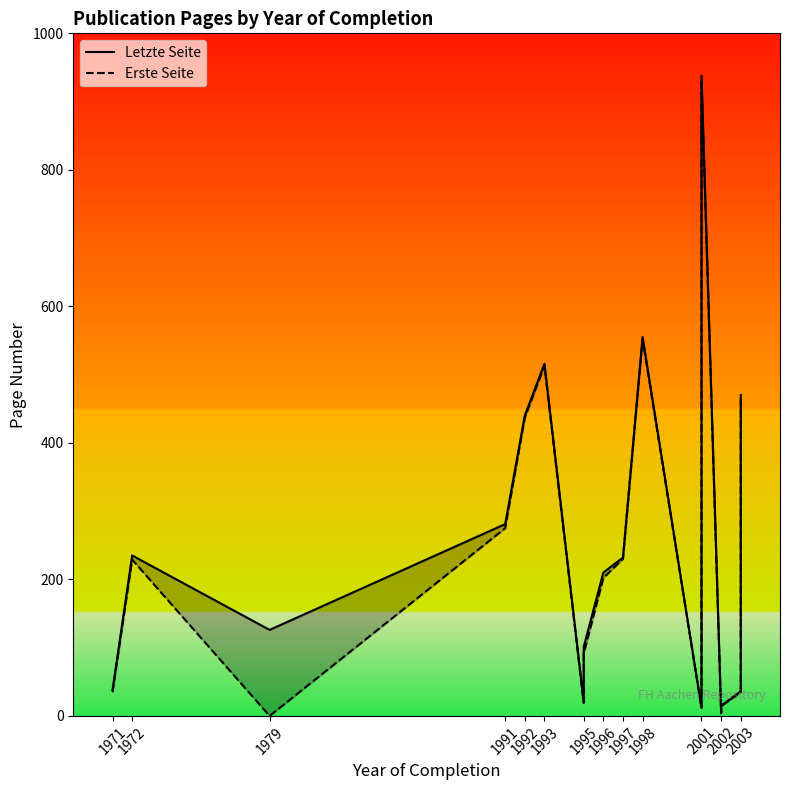

What is the difference between the second highest and second lowest values in the Erste Seite series?

548